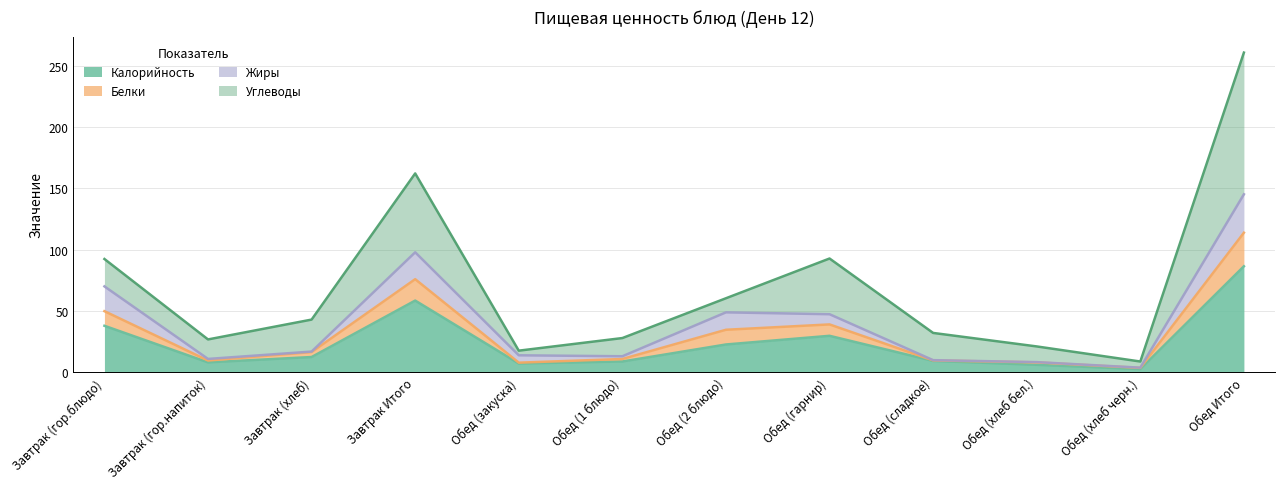

Where is Калорийность nearest to the value 44?

Завтрак (гор.блюдо)